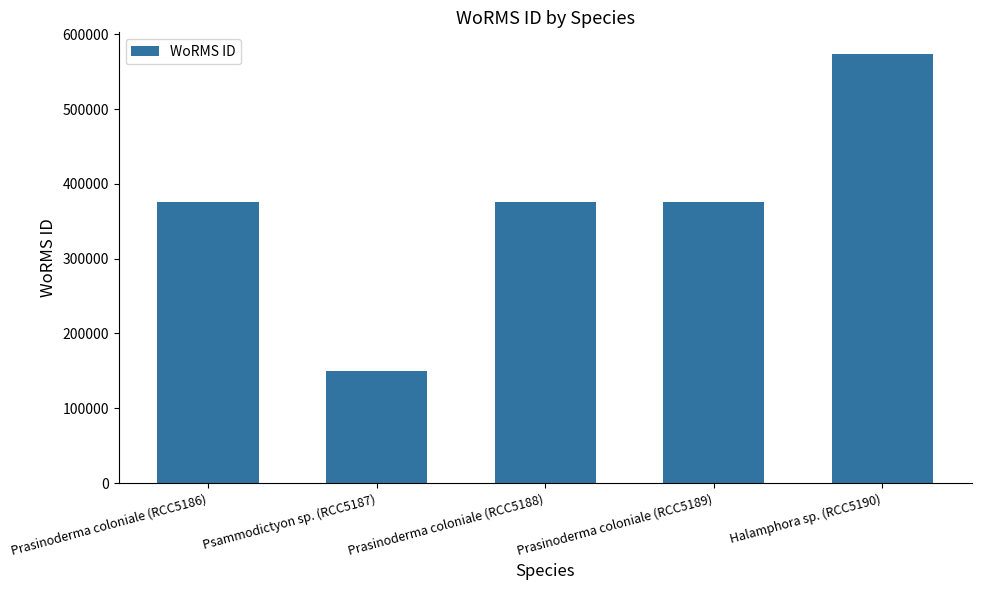

How many categories are shown in the chart?

5